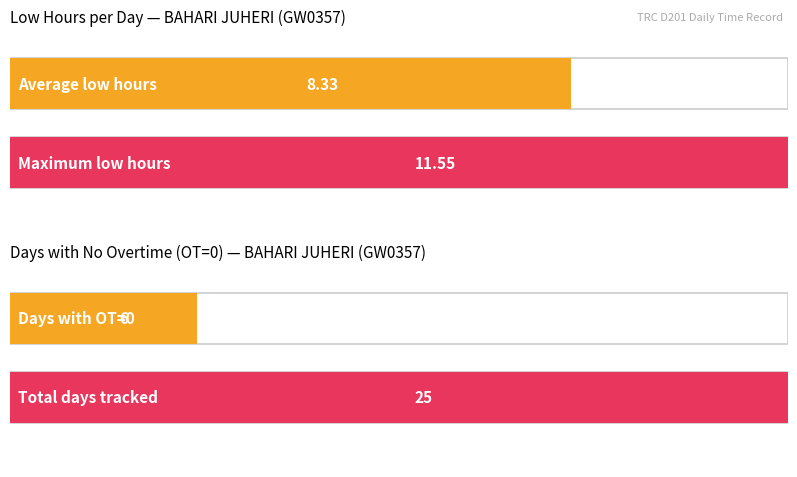

How many bars are there in each group?

2